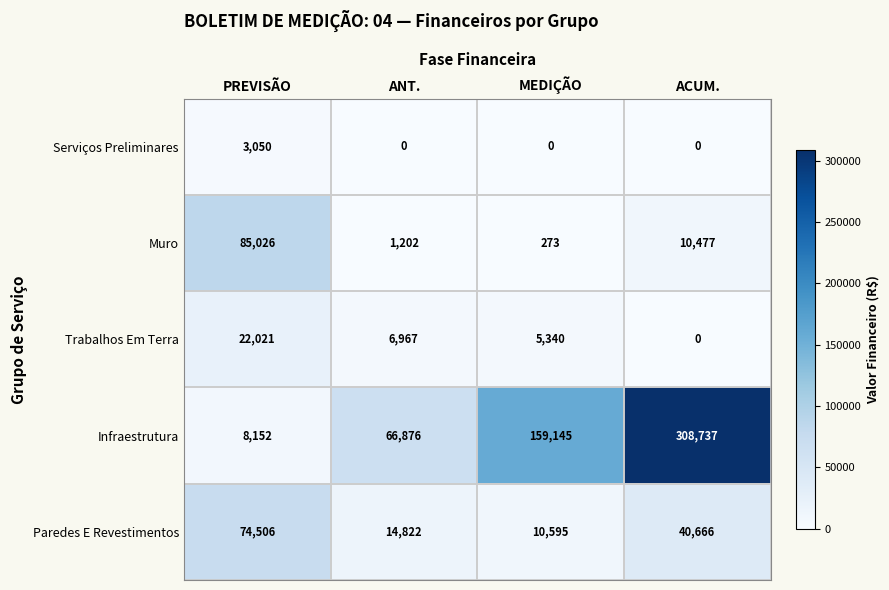

At how many categories does at least one series exceed 13241?

4